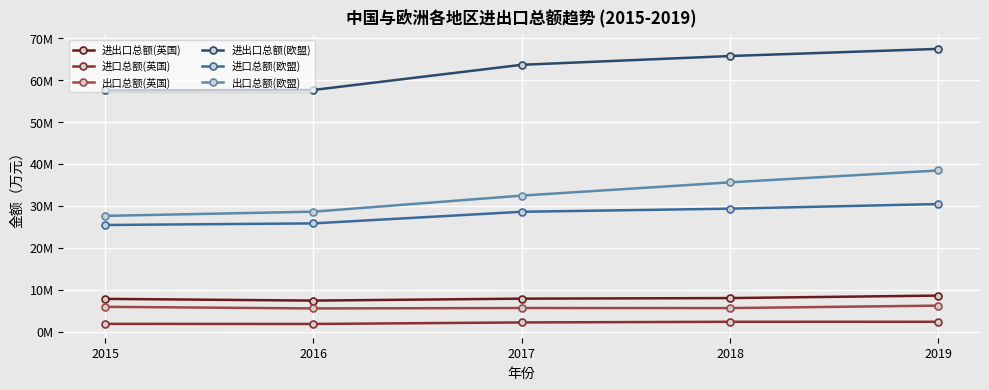

Does the chart have visible grid lines?

Yes